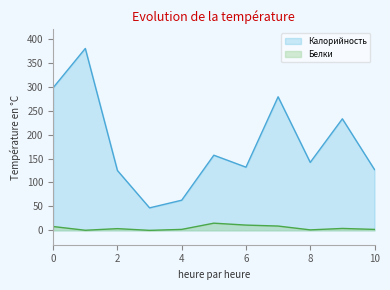

True or false: Калорийность and Белки intersect in this chart.

False